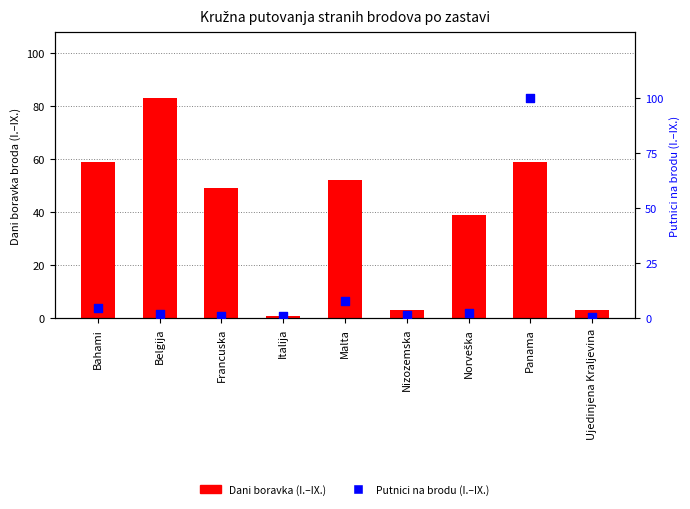

What is the total value across all series at Belgija?

84.9